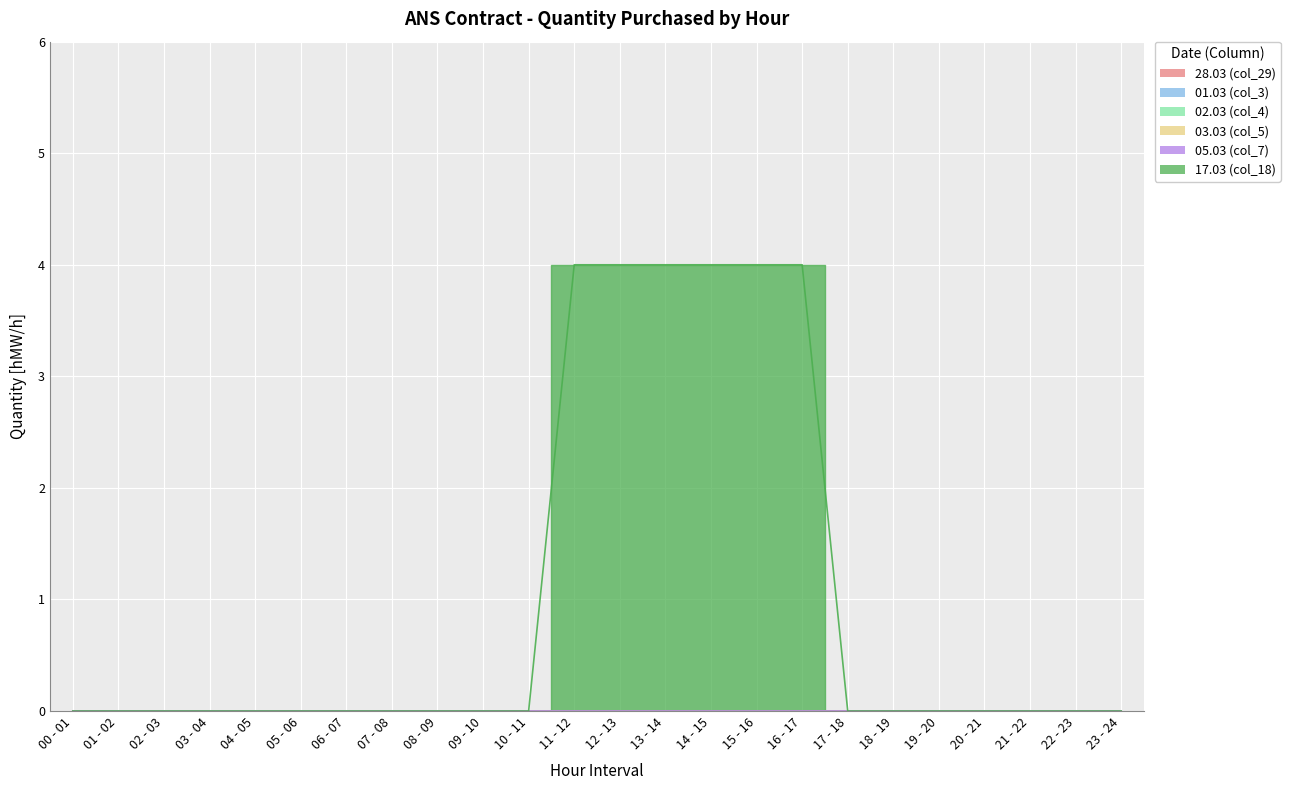

What is the greatest value displayed?

4